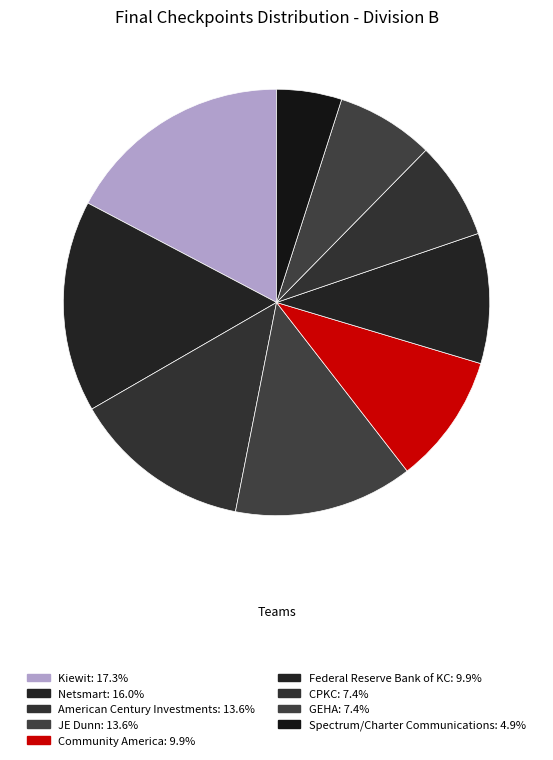

How many slices are in this pie chart?

9